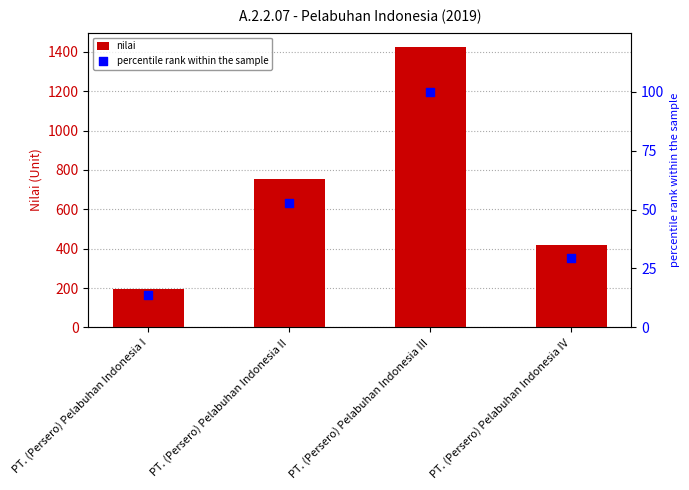

What are all the series names shown in the legend?

nilai, percentile rank within the sample